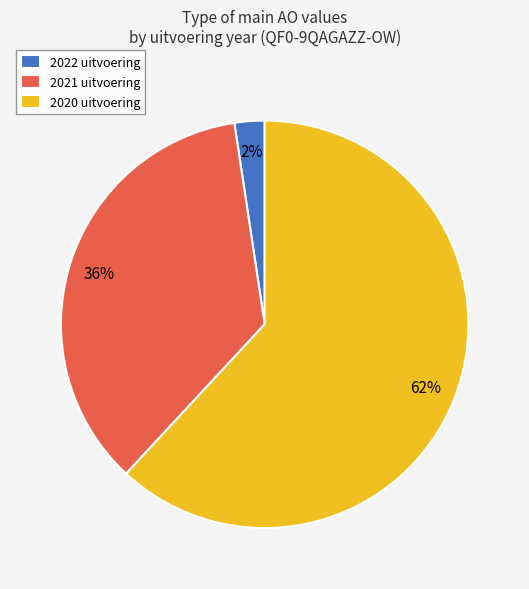

What percentage is the 2021 uitvoering slice, to the nearest percent?

36%